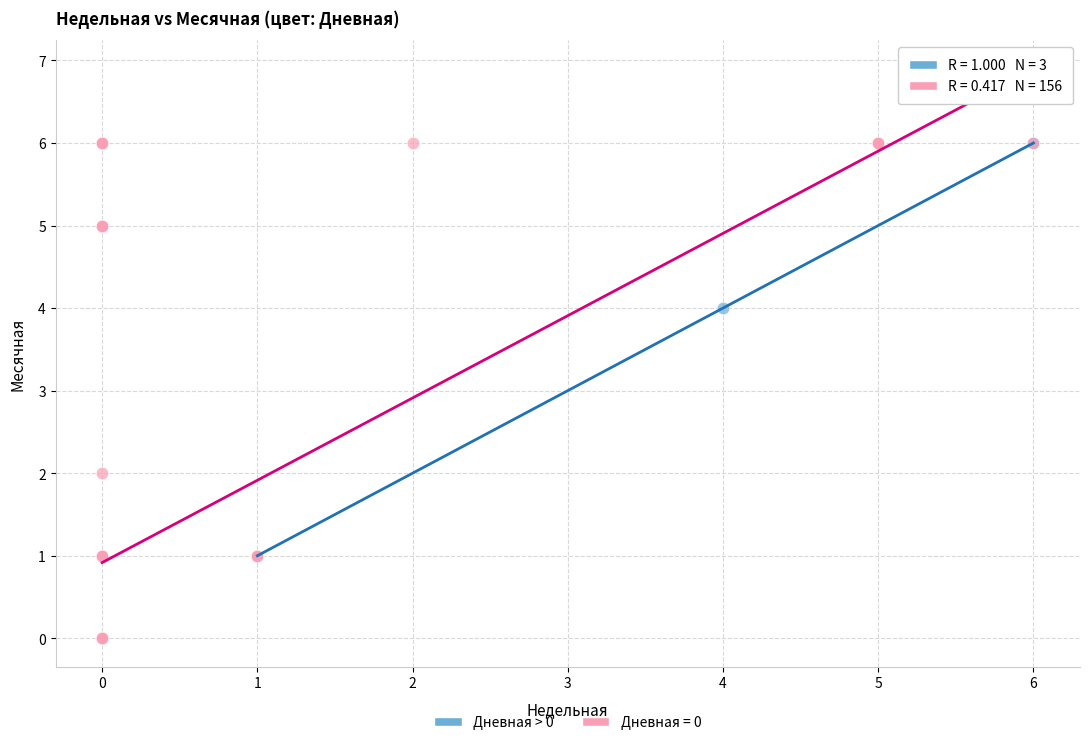

Which series contains the lowest Y value?

Дневная = 0